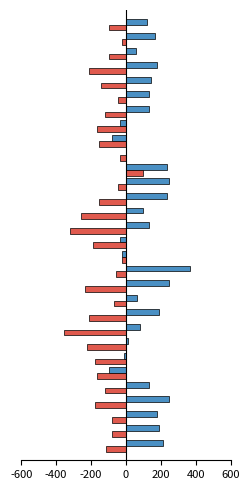

How many categories are shown in the chart?

30